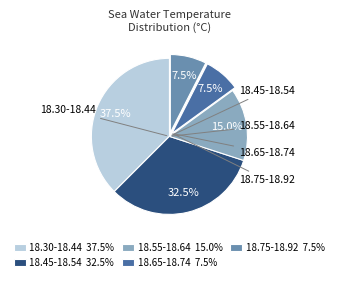

What portion of the pie excludes 18.65-18.74 7.5%?

92.5%